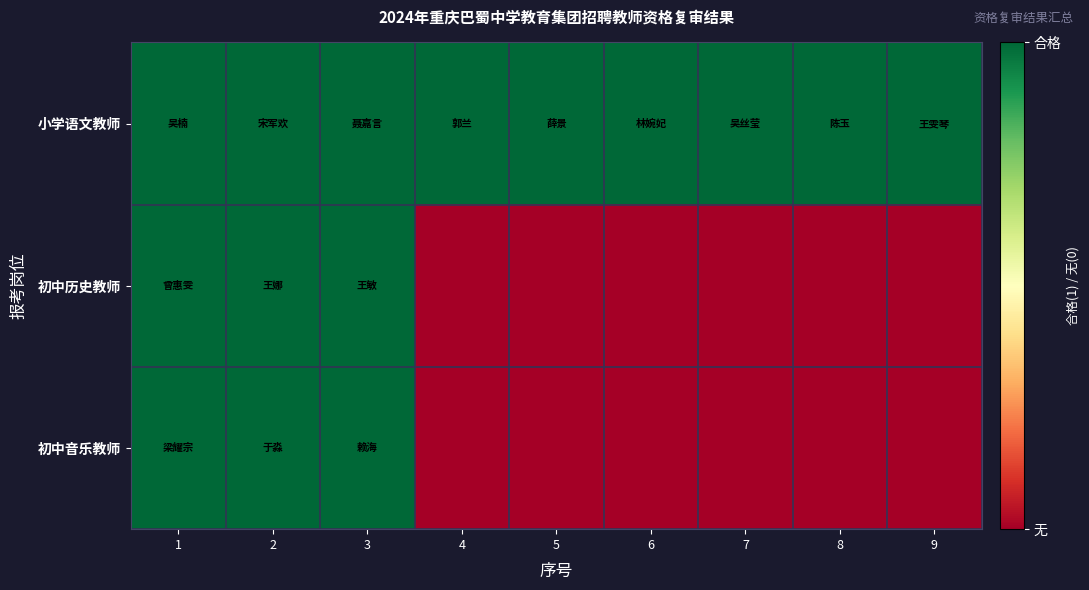

Rank the series at 2 from highest to lowest value.

小学语文教师, 初中历史教师, 初中音乐教师